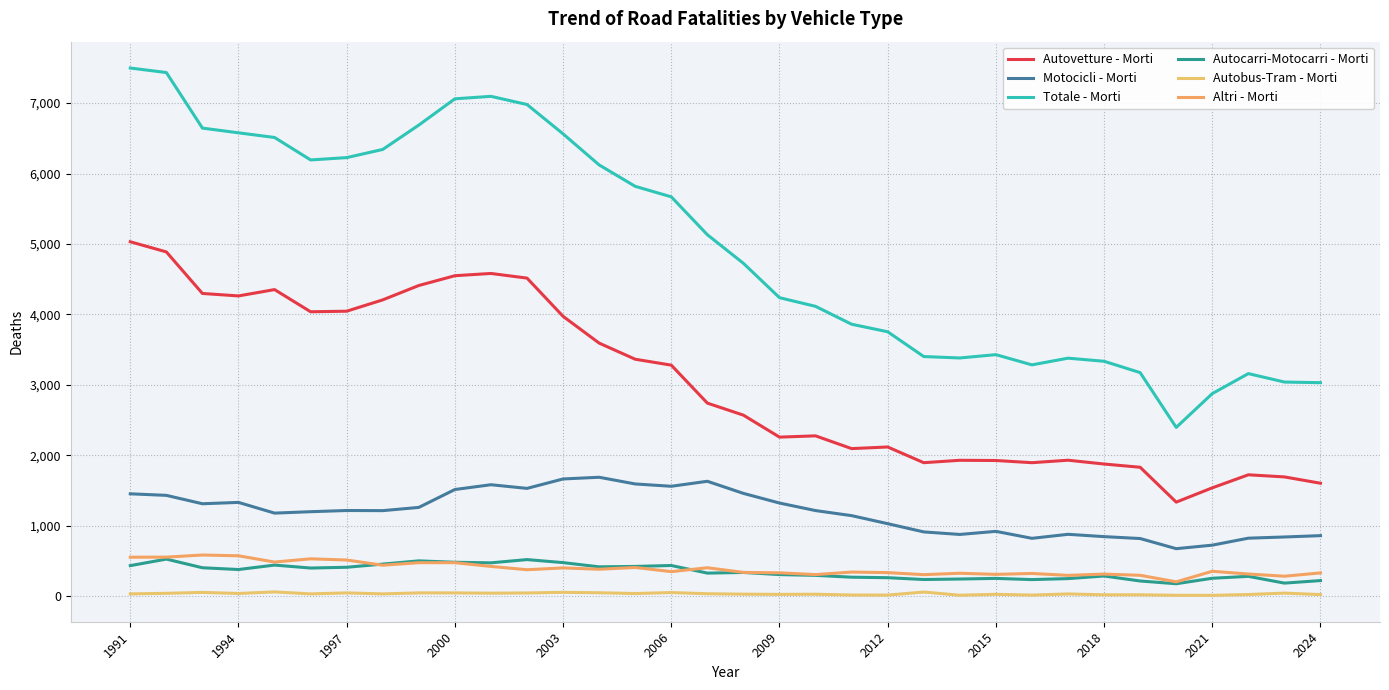

Does the chart have visible grid lines?

Yes